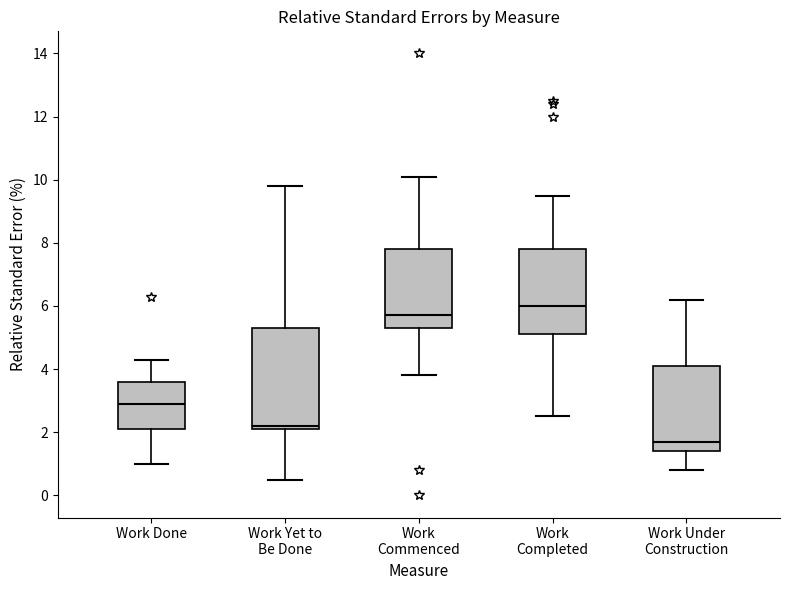

Comparing the boxes themselves (not the whiskers), which one is the tallest?

Work Yet to Be Done